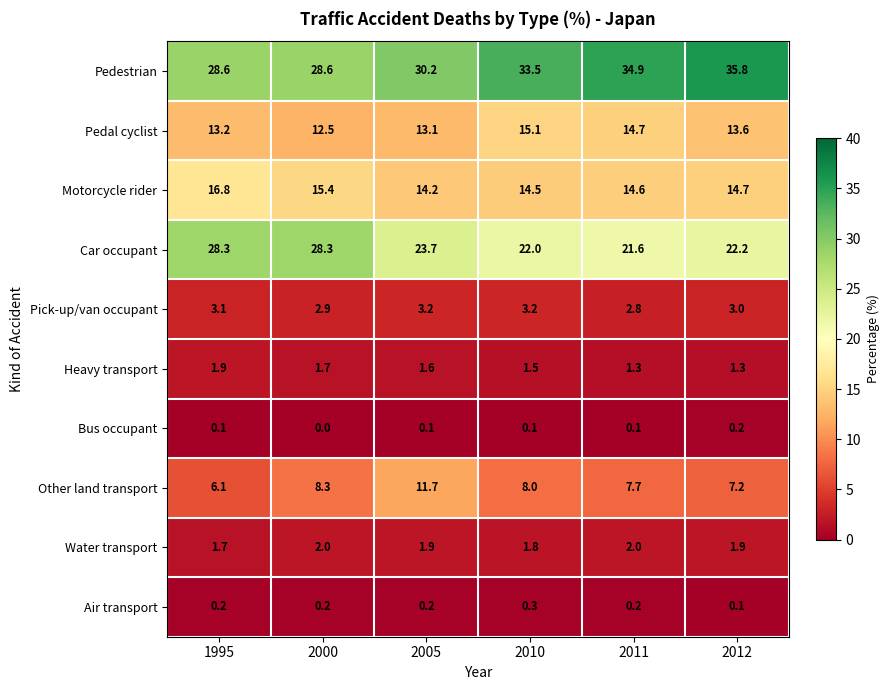

What is the sum of all Heavy transport values?

9.3